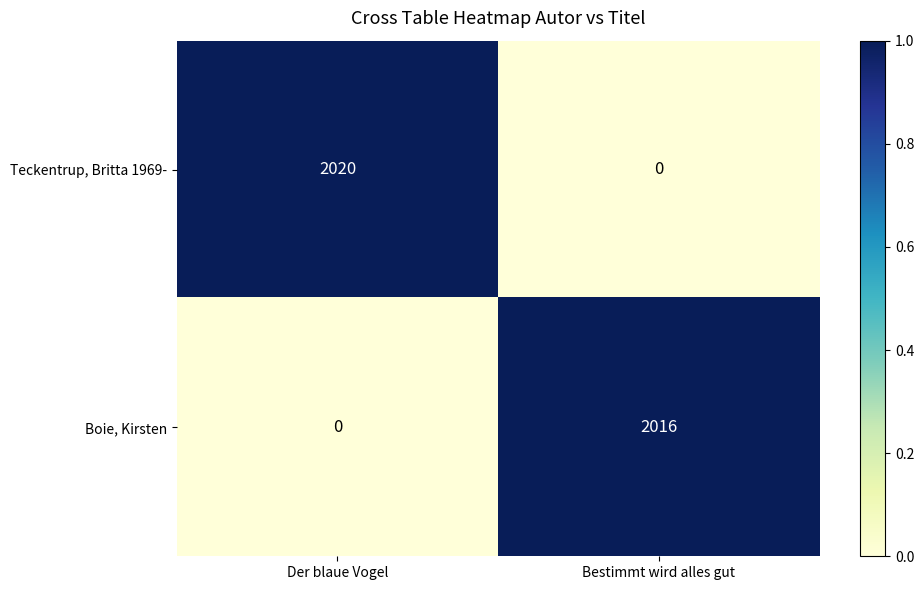

What is the sum of all Teckentrup, Britta 1969- values?

2020